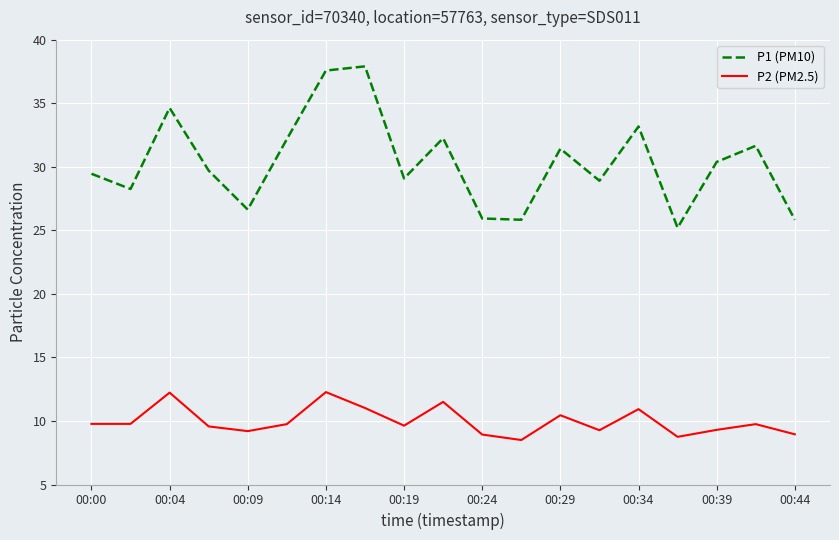

Rank the series by their average value, from highest to lowest.

P1 (PM10), P2 (PM2.5)